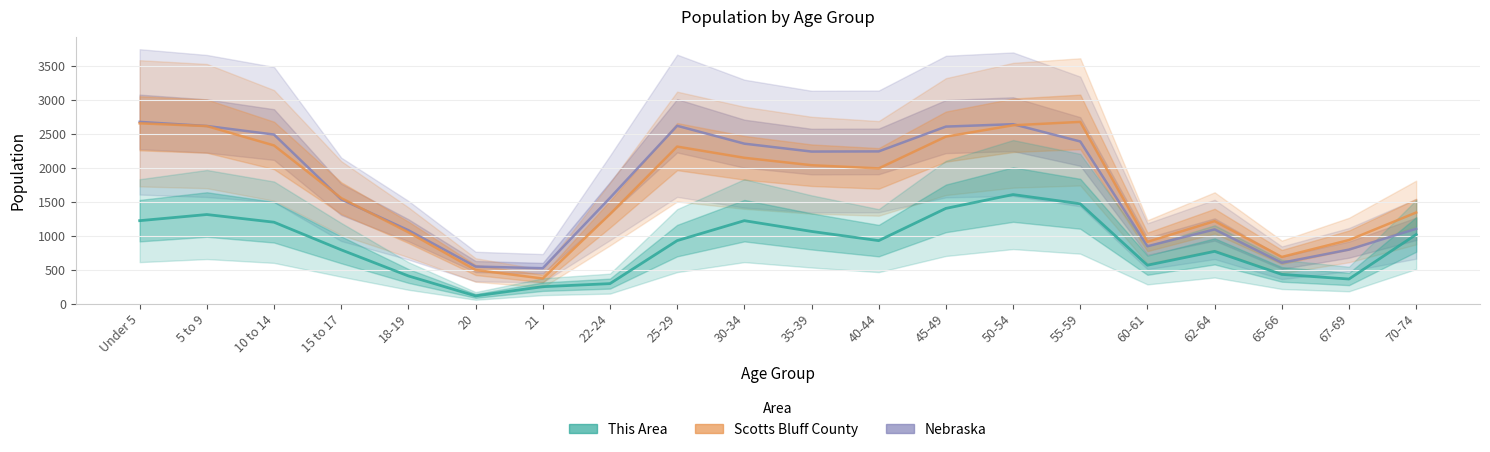

What is the label of the 8th point from the left?

22-24